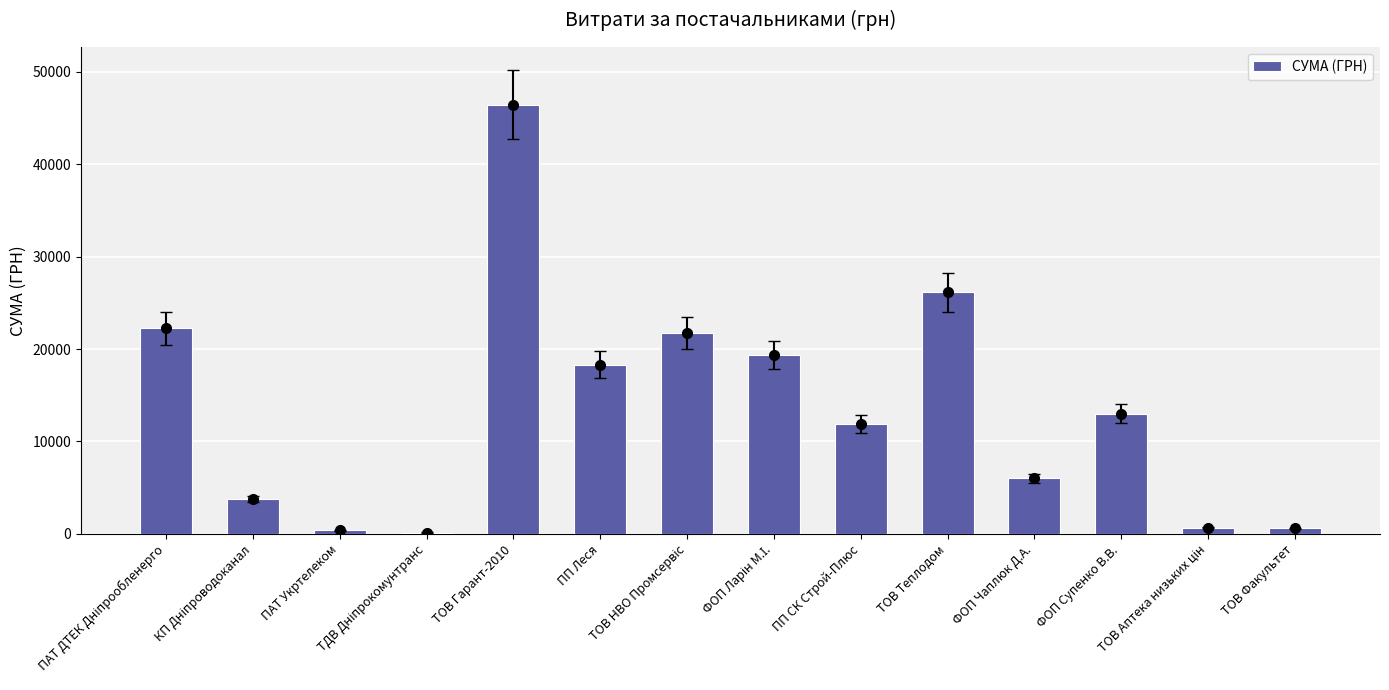

What is the greatest value displayed?

46471.1